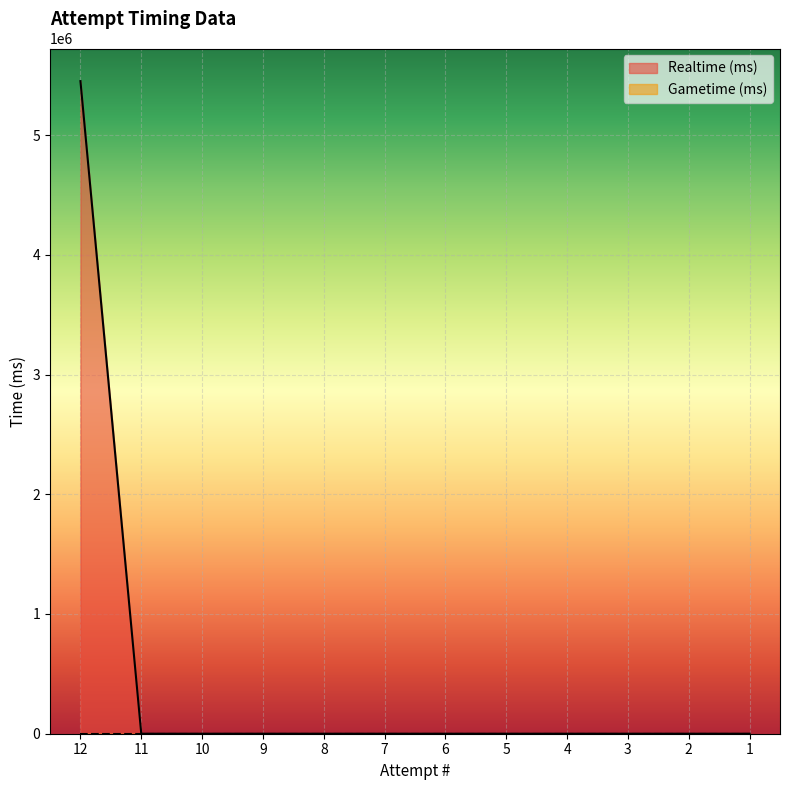

Rank the categories by value from lowest to highest.

11, 10, 9, 8, 7, 6, 5, 4, 3, 2, 1, 12